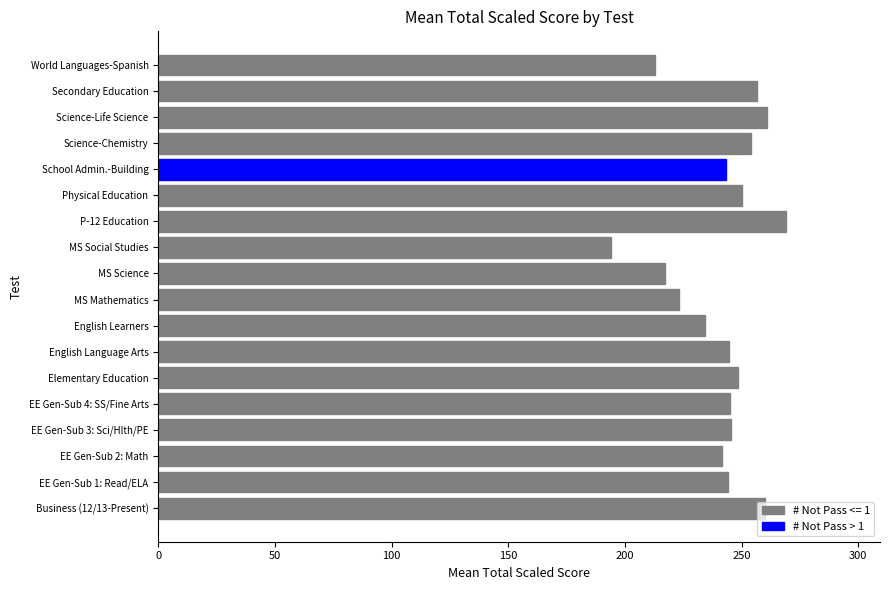

What is the sum of the values at School Admin.-Building and EE Gen-Sub 2: Math?

484.7